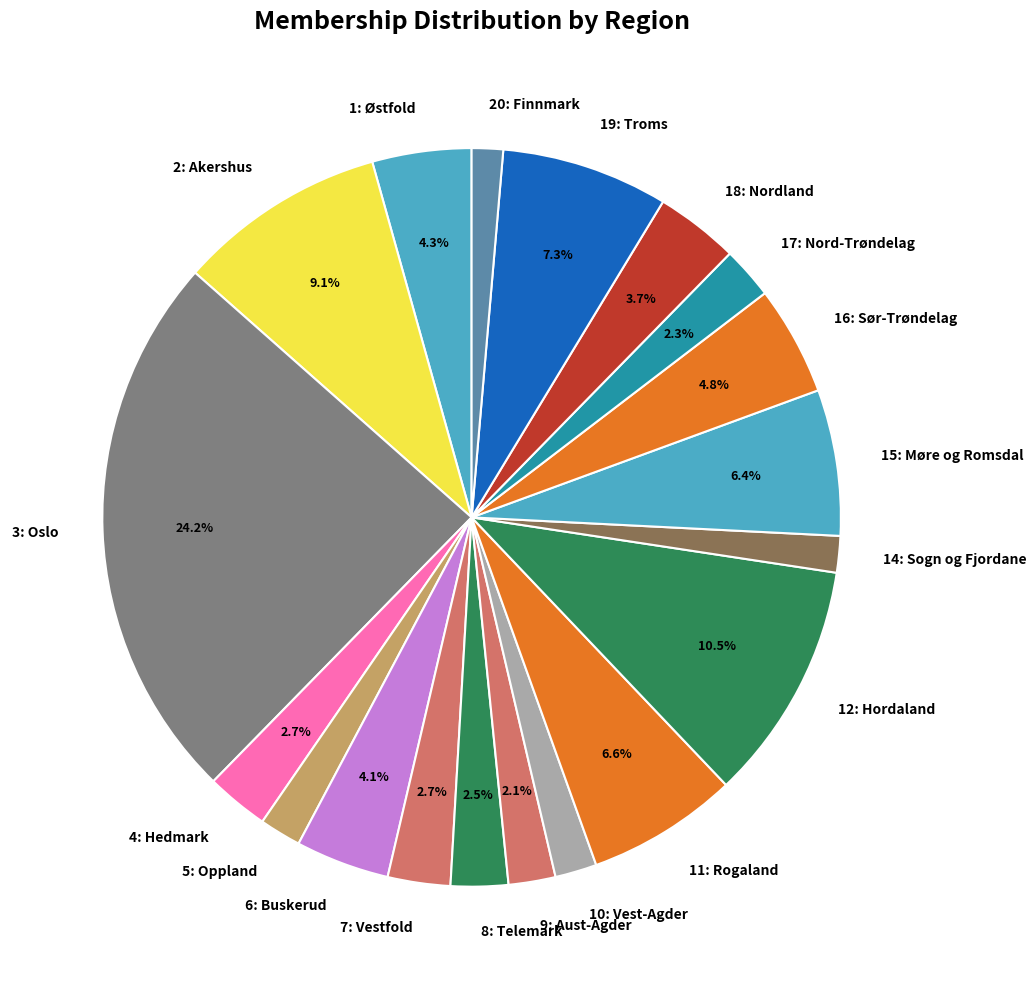

Approximately how many times larger is the value at 4: Hedmark compared to 19: Troms?

0.4